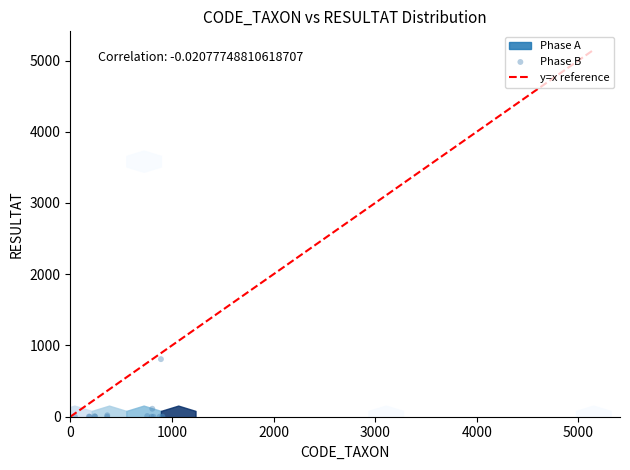

What Y value in the scatter plot is closest to 404?

112